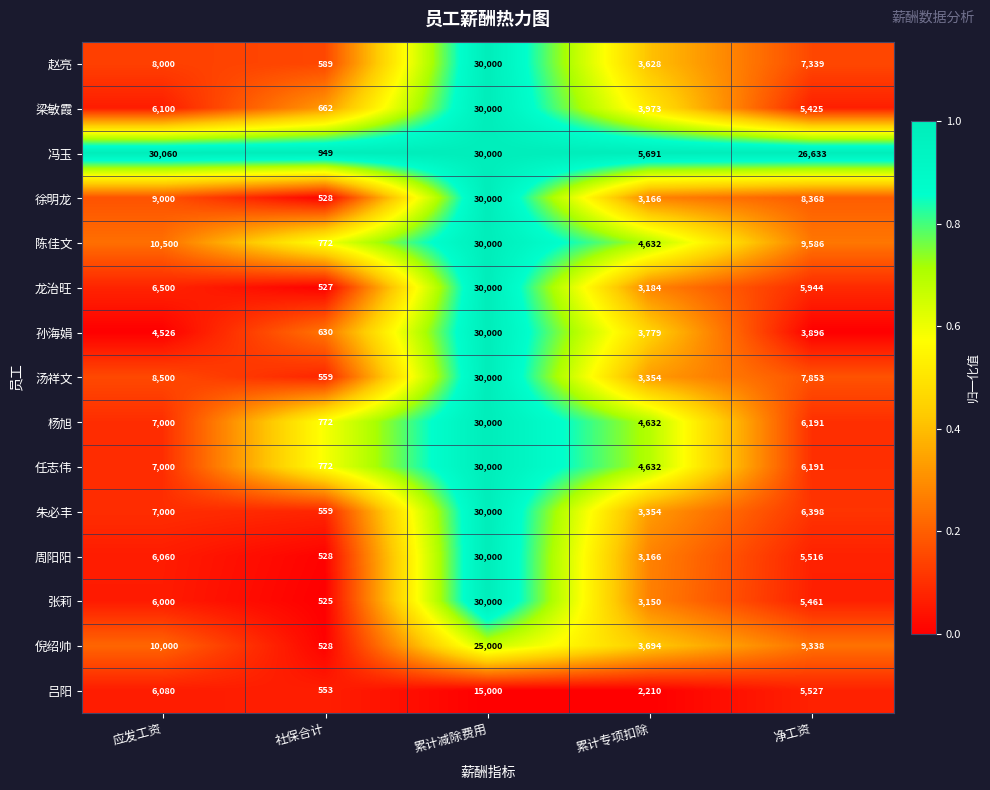

How many series are shown in this chart?

15